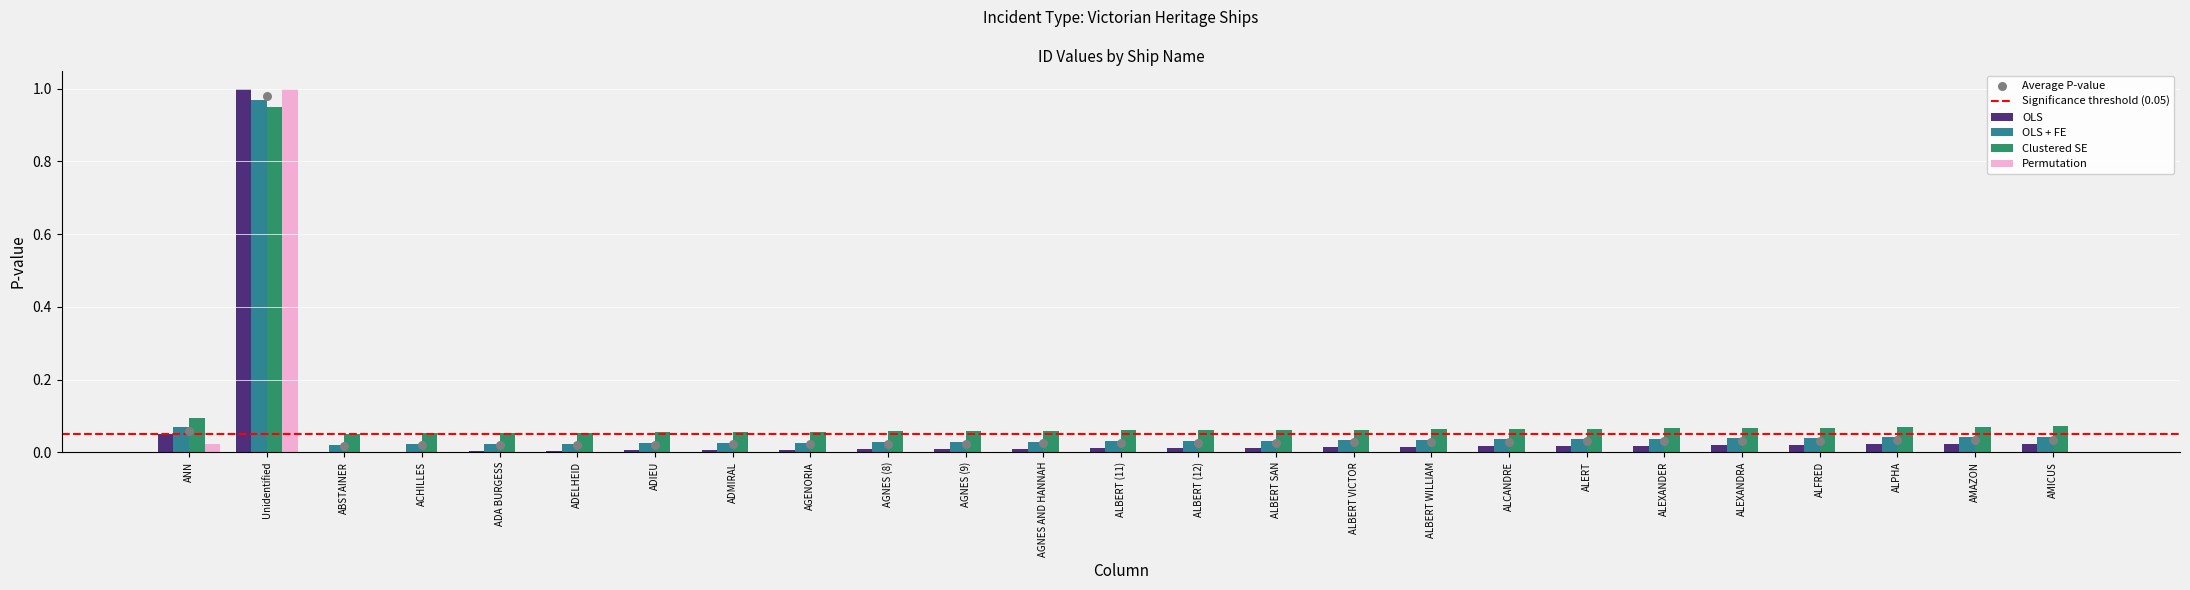

Between ACHILLES and ALBERT SAN, which is larger?

ALBERT SAN